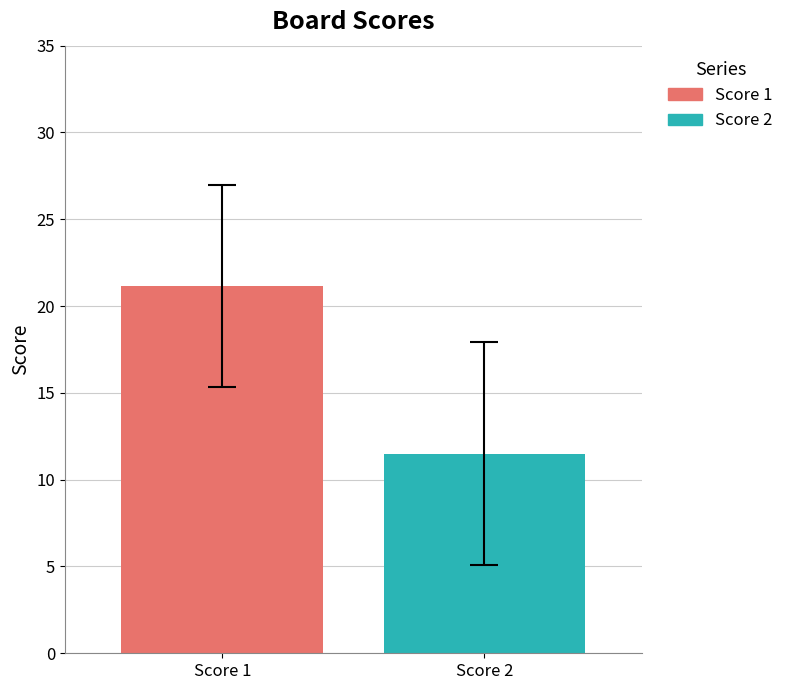

Rank the series by their average value, from highest to lowest.

Score 1, Score 2